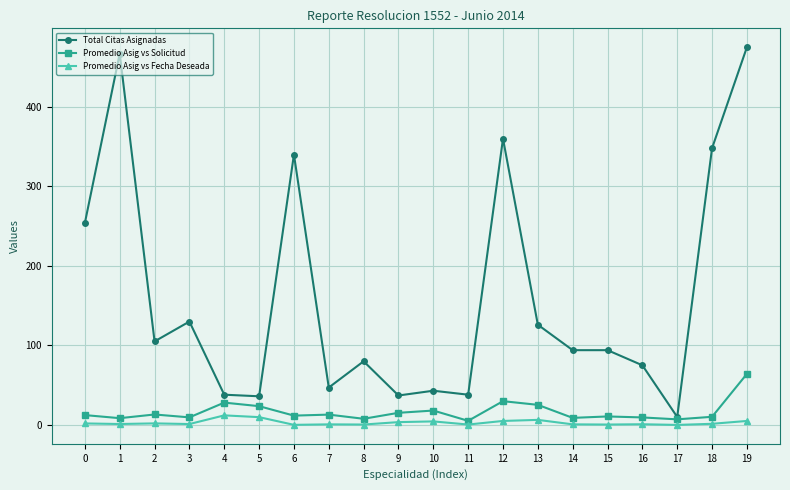

At which category does the chart reach its peak across all series?

19